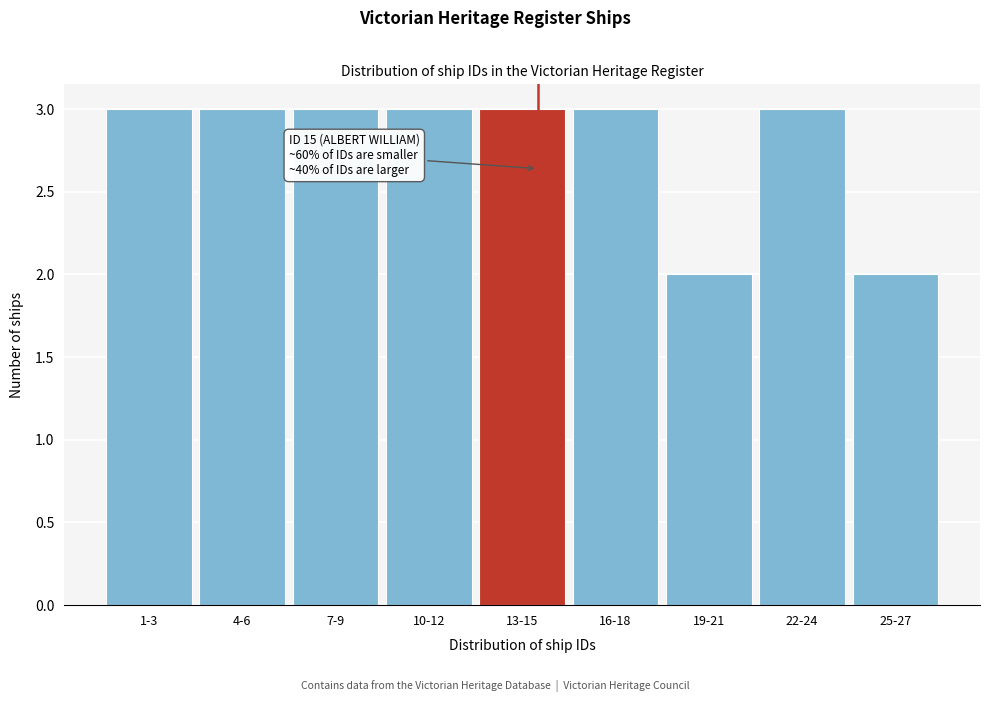

Reading left to right, extract all data points from this chart.

1-3=3	4-6=3	7-9=3	10-12=3	13-15=3	16-18=3	19-21=2	22-24=3	25-27=2